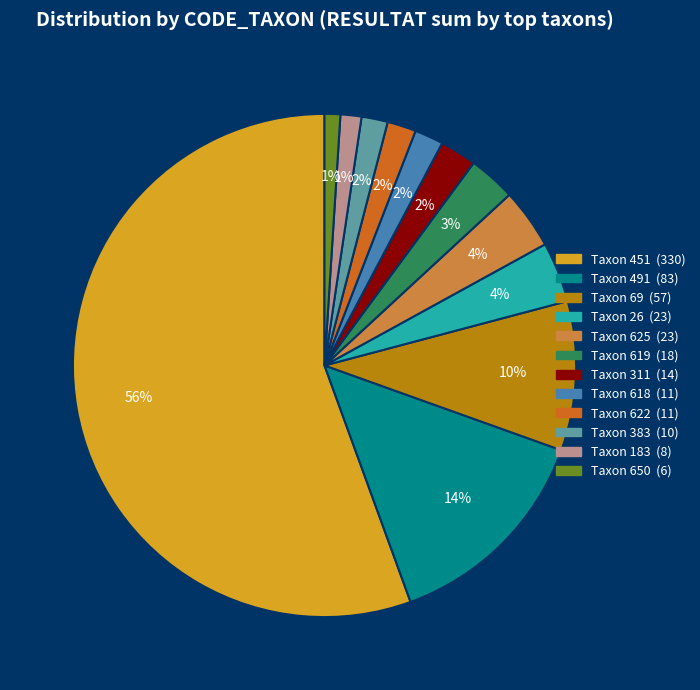

Is there a majority slice in this chart?

Yes